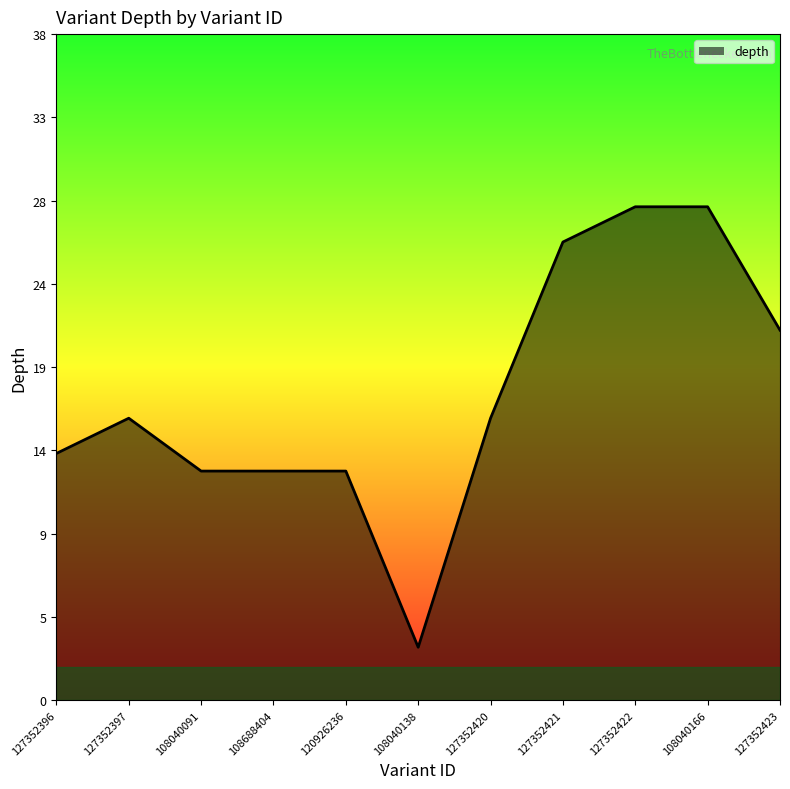

The chart shows a value of 12 at 127352421. True or false?

False